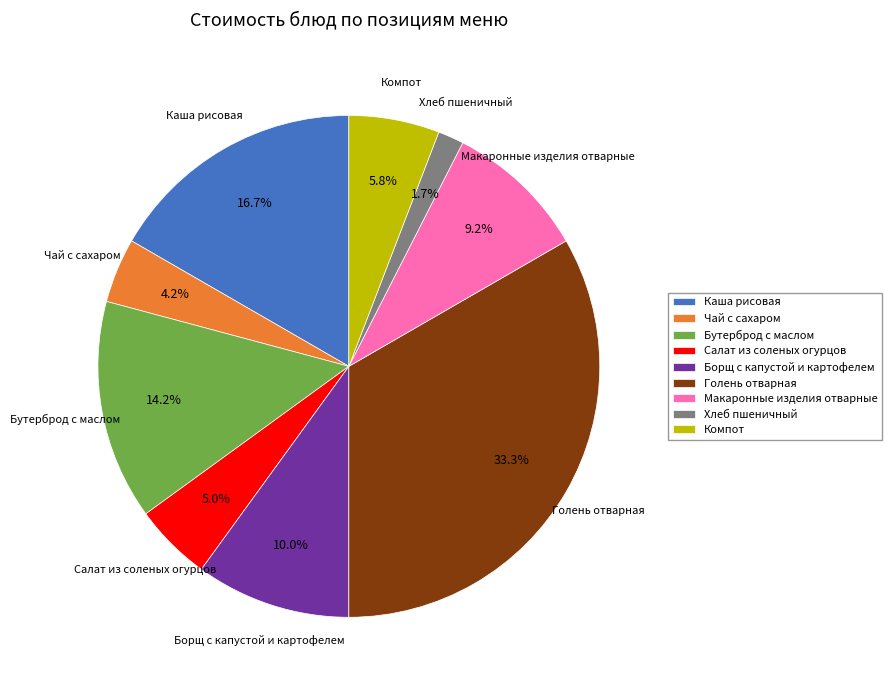

What percentage is the Чай с сахаром slice, to the nearest percent?

4%